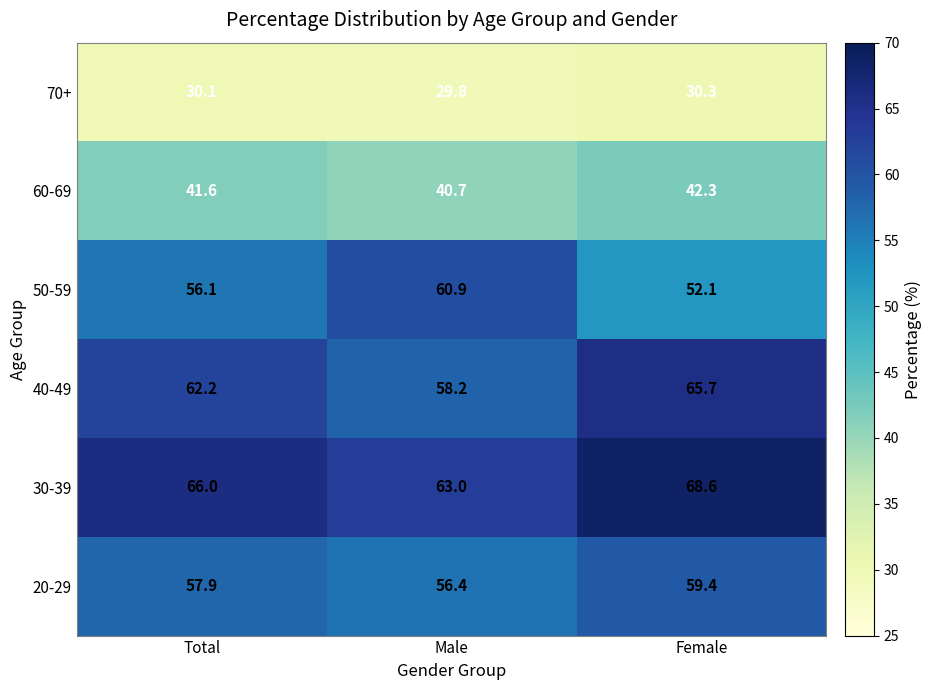

At which category does the chart reach its peak across all series?

Female